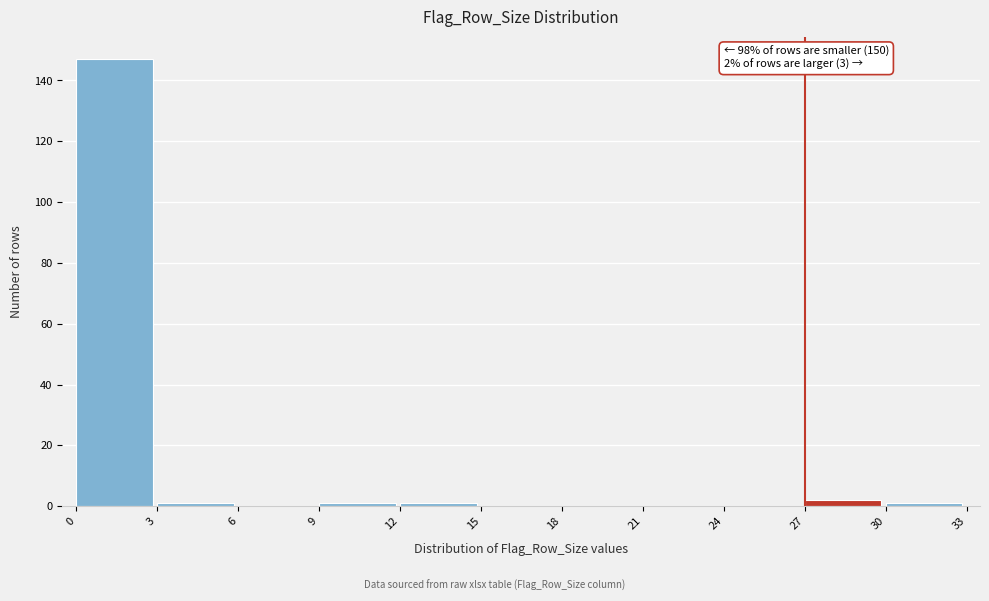

Which range on the x-axis has the tallest bar?

0 to 3